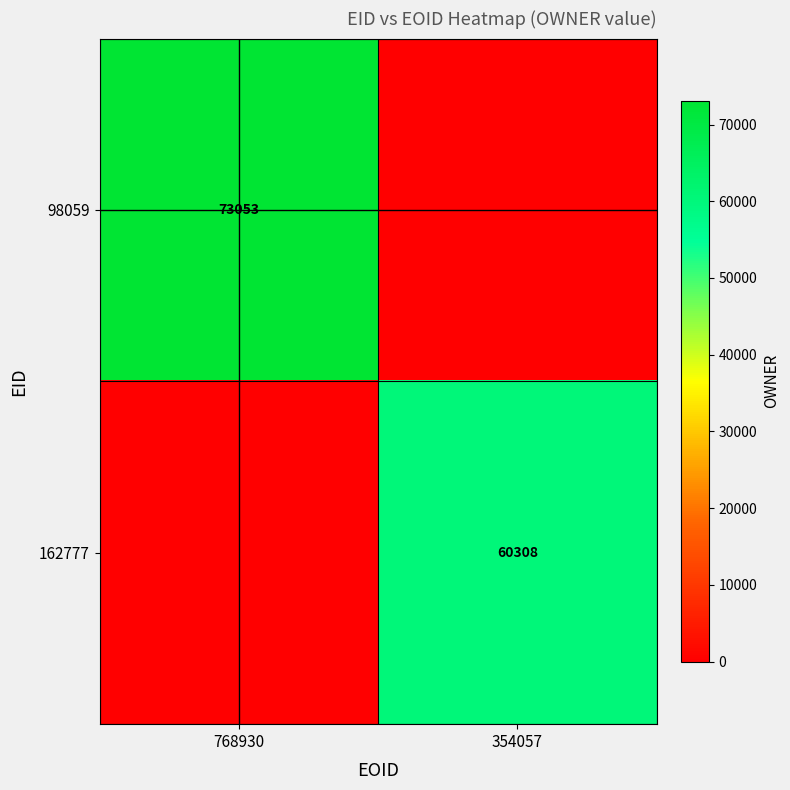

Is the value of 98059 at 768930 greater than the value of 162777 at 354057?

Yes